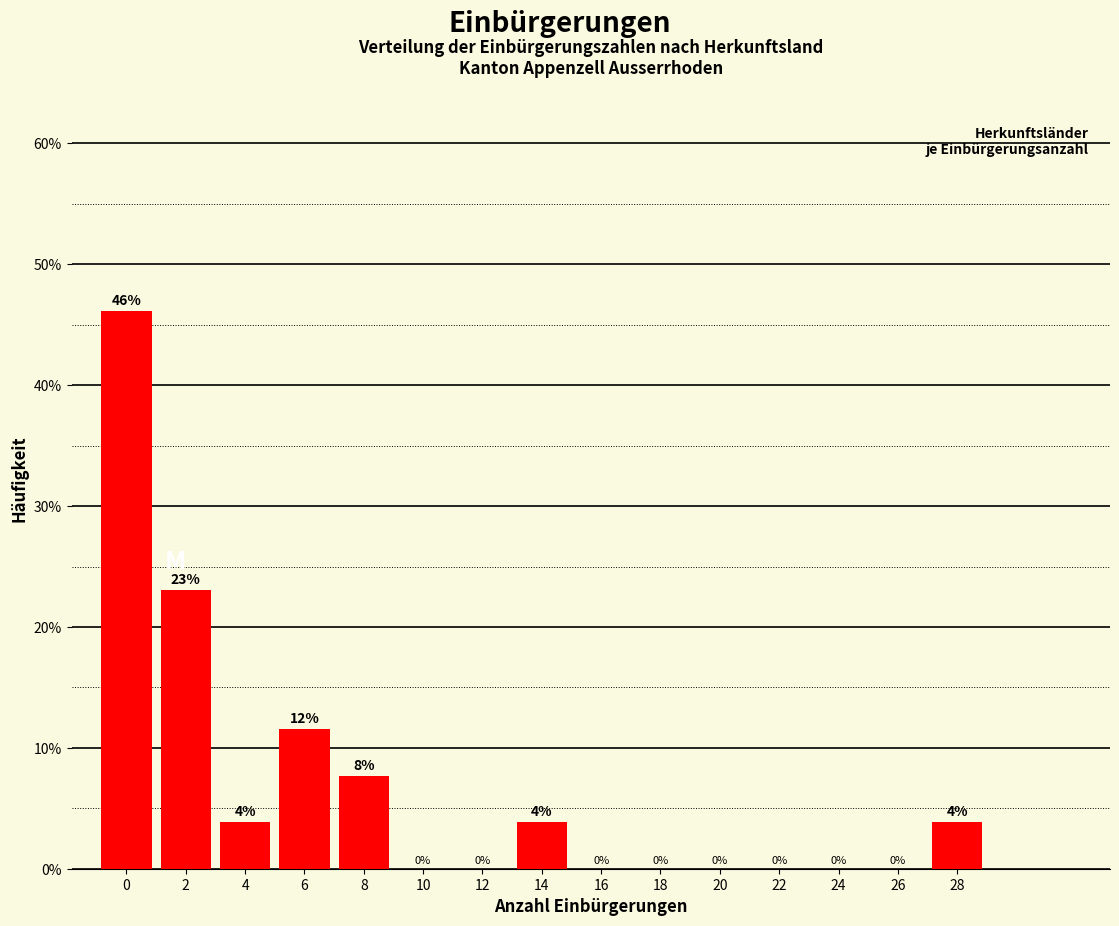

What is the ratio of the value at 6 to the value at 4?

3.0